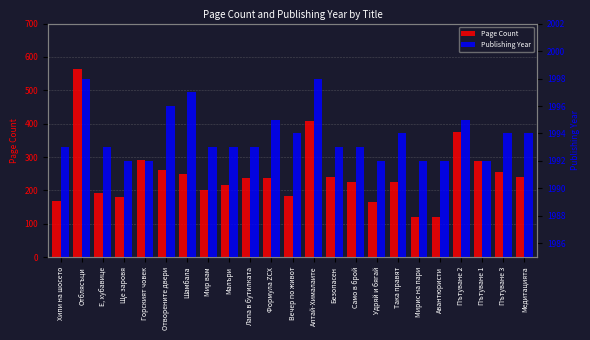

Reading left to right, what are all the values shown in this chart?

Page Count: Хипи на шосето=168	Отблясъци=564	Е, хубавице=192	Ще заровя=180	Горският човек=292	Отворените двери=260	Шамбала=248	Мир вам=200	Малъри=216	Лапа в бутилката=236	Формула ZCX=238	Вечер по живот=184	Алтай-Хималаите=408	Безопасен=240	Само в брой=224	Удряй и бягай=164	Така правят=224	Мирис на пари=120	Авантюристи=120	Пътуване 2=376	Пътуване 1=288	Пътуване 3=256	Медитацията=240
Publishing Year: Хипи на шосето=1993	Отблясъци=1998	Е, хубавице=1993	Ще заровя=1992	Горският човек=1992	Отворените двери=1996	Шамбала=1997	Мир вам=1993	Малъри=1993	Лапа в бутилката=1993	Формула ZCX=1995	Вечер по живот=1994	Алтай-Хималаите=1998	Безопасен=1993	Само в брой=1993	Удряй и бягай=1992	Така правят=1994	Мирис на пари=1992	Авантюристи=1992	Пътуване 2=1995	Пътуване 1=1992	Пътуване 3=1994	Медитацията=1994